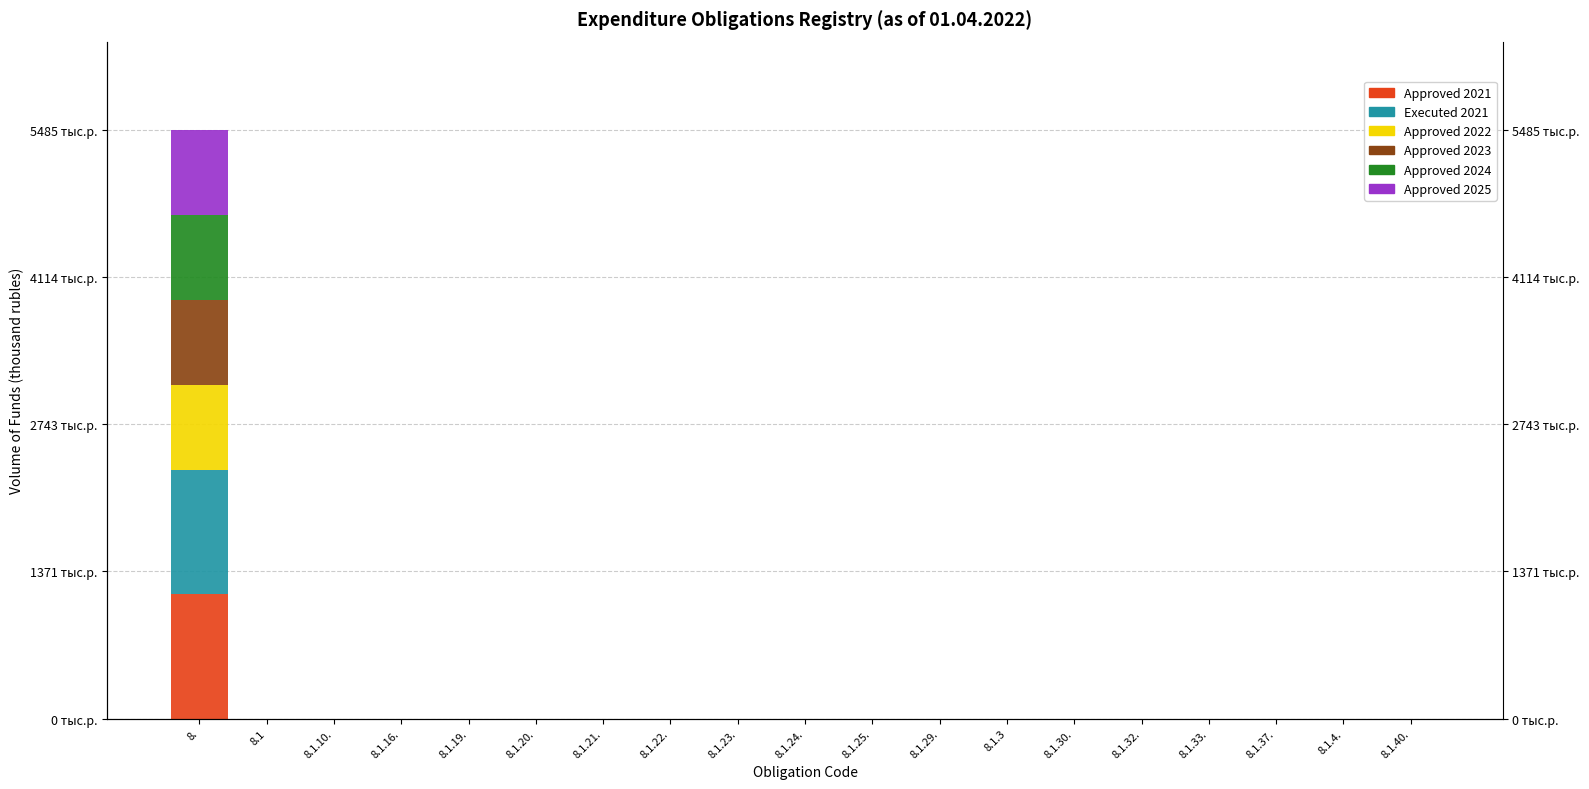

The value of Approved 2021 at 8.1.16. is -579.3. True or false?

False